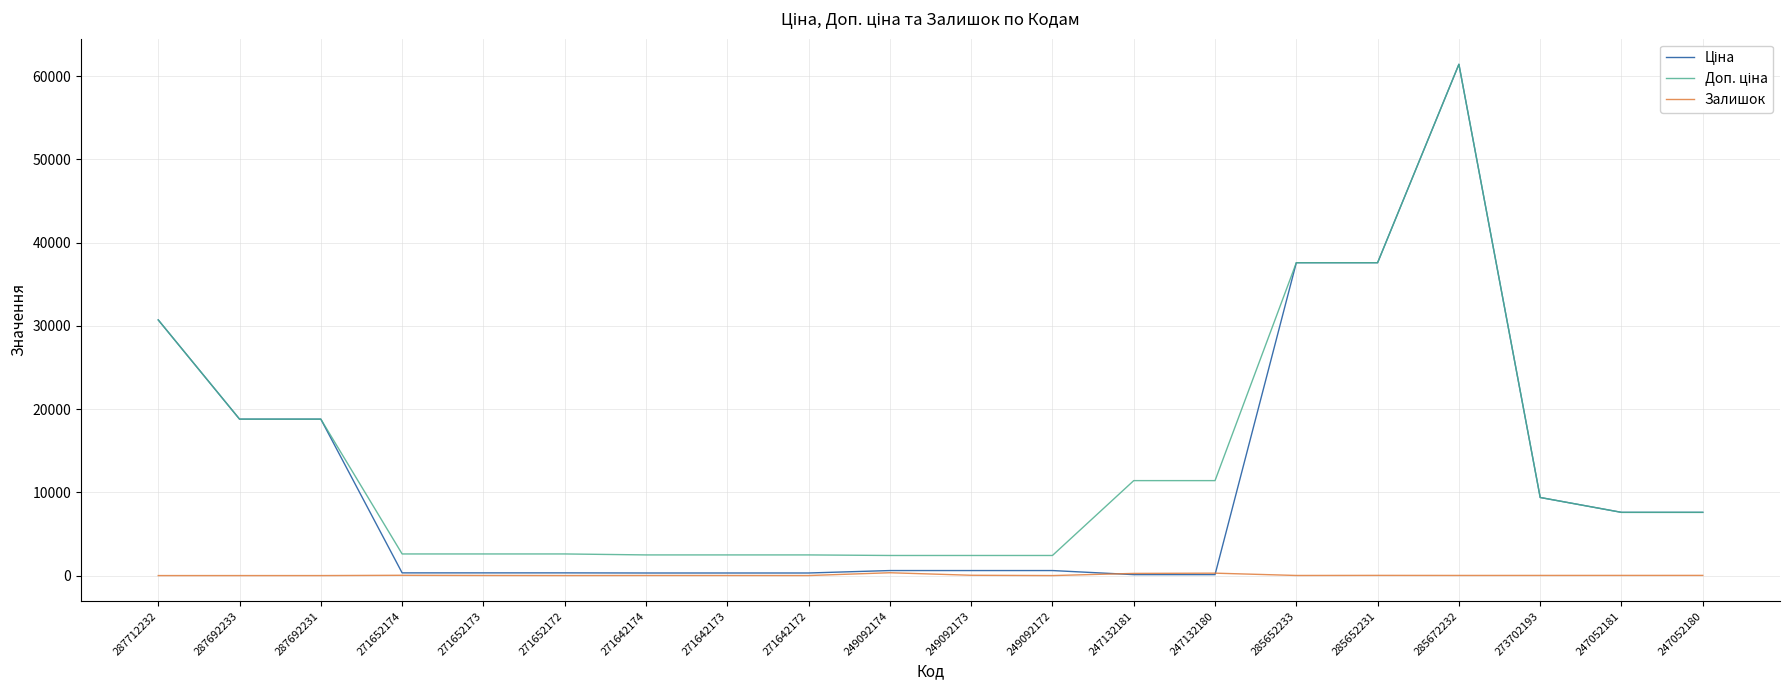

At which category is the sum across all series the highest?

285672232